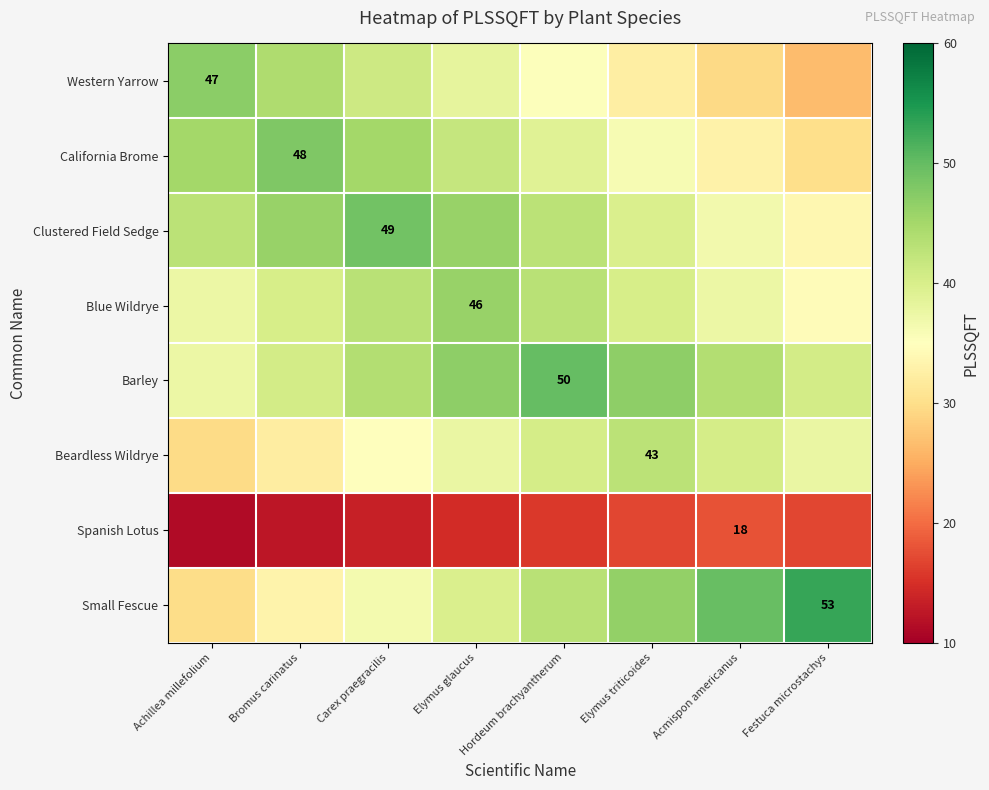

What is the difference between the highest and lowest values at Festuca microstachys?

36.1